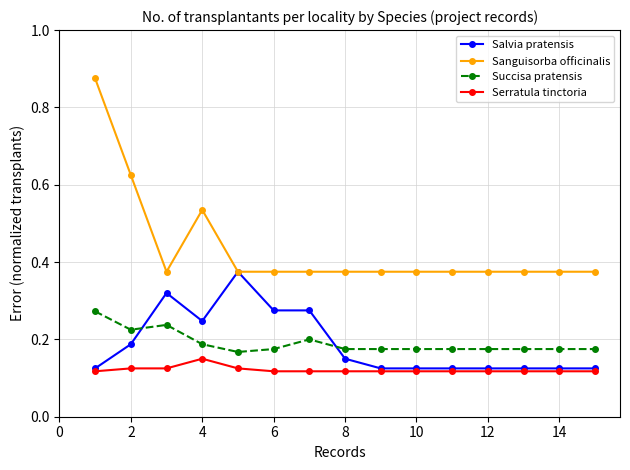

Which series has the largest total across all categories?

Sanguisorba officinalis